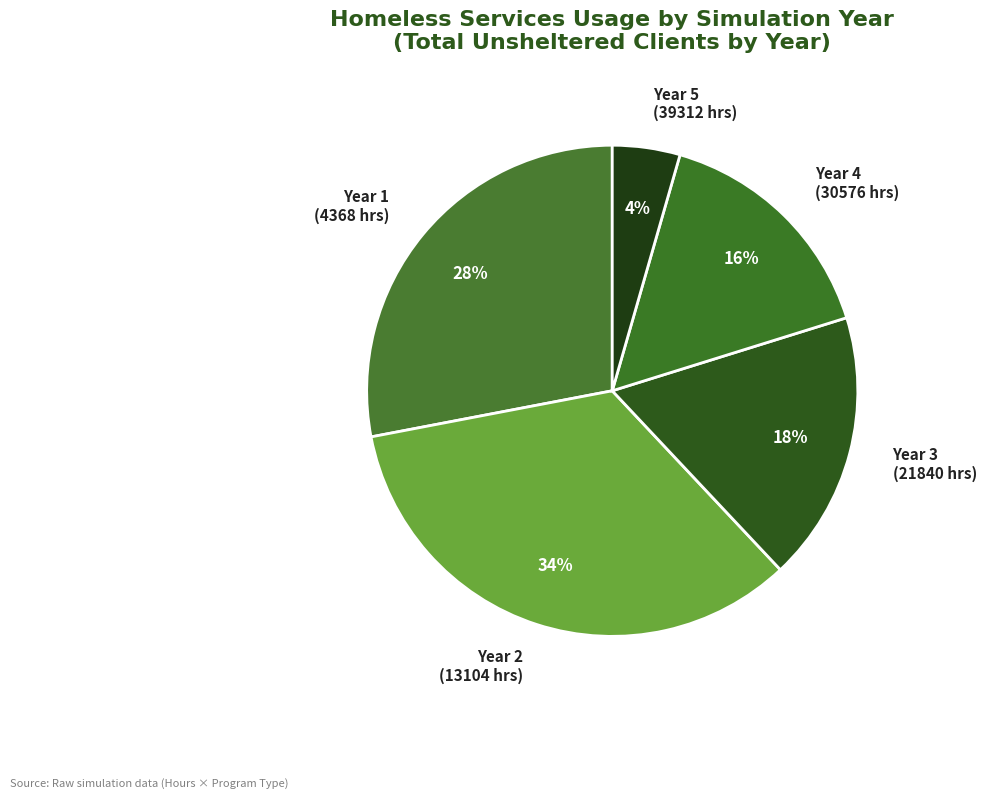

Which category has the biggest portion of the pie?

Year 2 (13104 hrs)